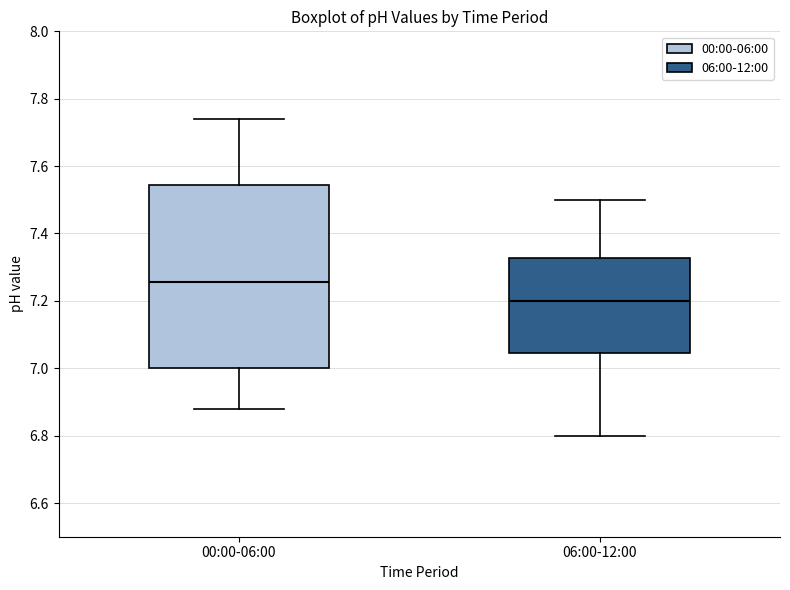

Which box is the tallest, from its lower edge to its upper edge?

00:00-06:00